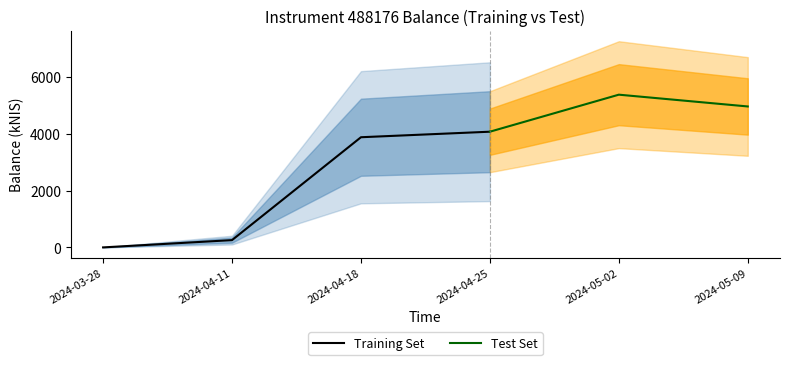

The value at 2024-03-28 is 0.0. True or false?

True